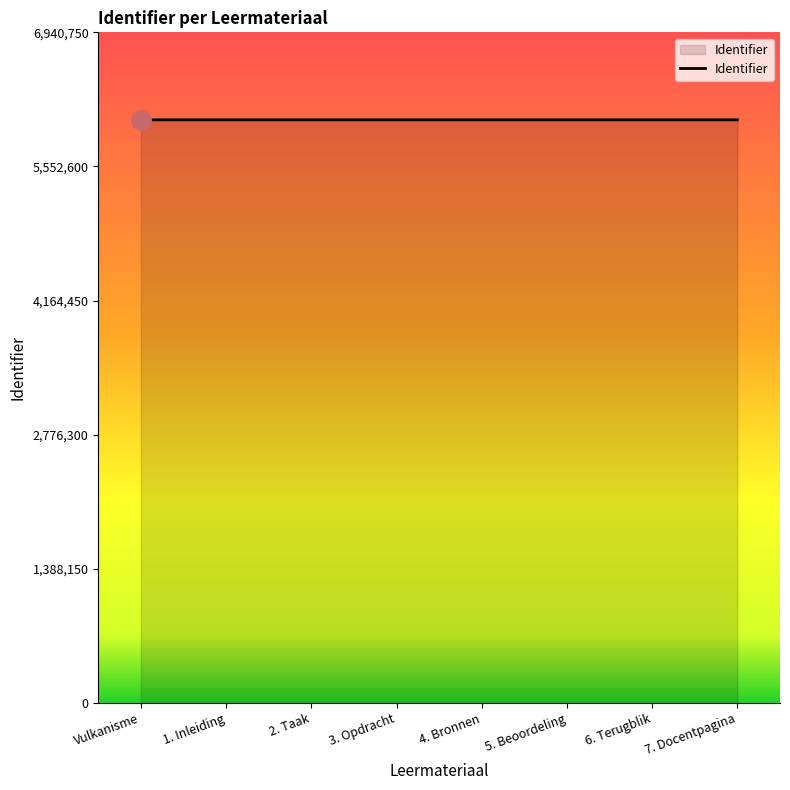

What is the sum of all values?

48283423